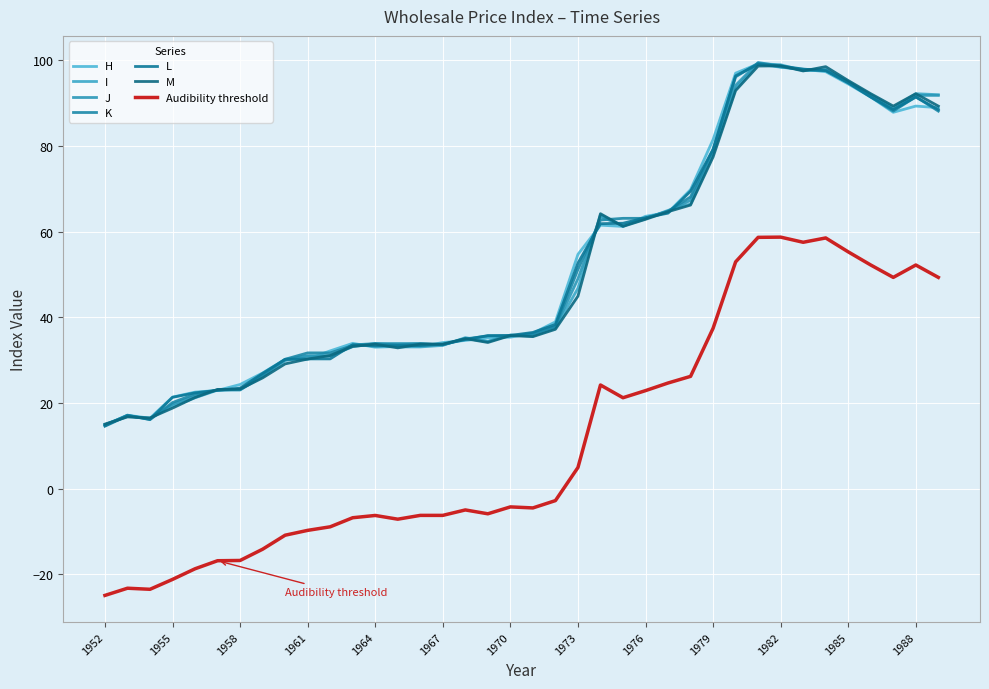

What is the highest value of the H series?

99.2